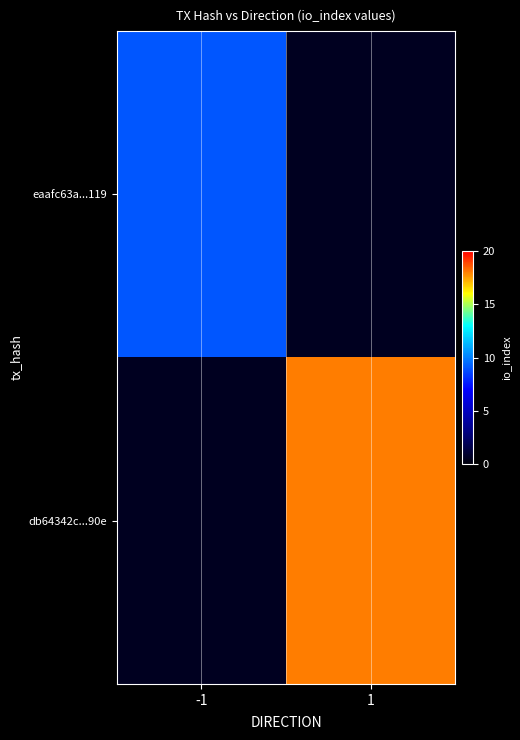

Which has a higher value, -1 or 1?

1